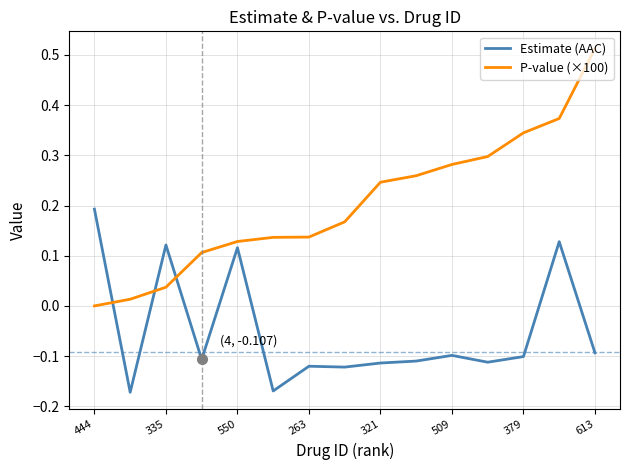

What are all the series names shown in the legend?

Estimate (AAC), P-value (×100)